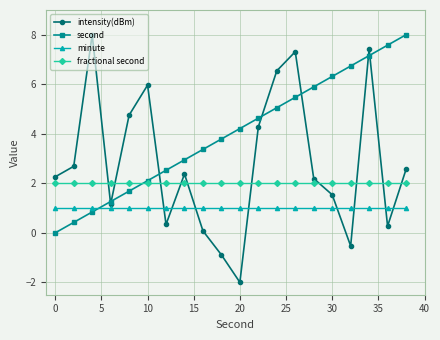

Does the chart have visible grid lines?

Yes